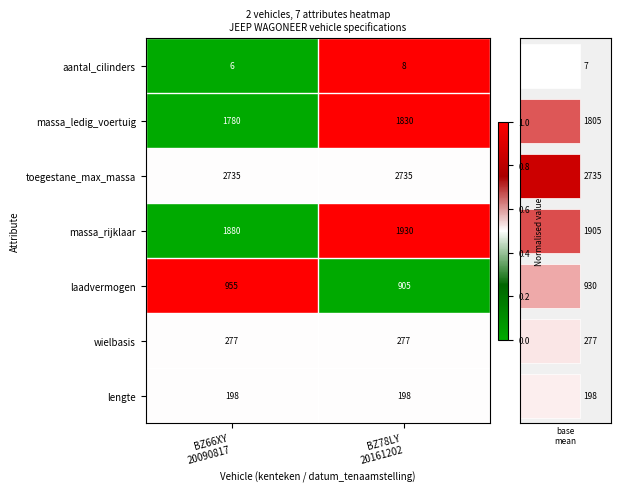

At how many categories does at least one series exceed 0?

2